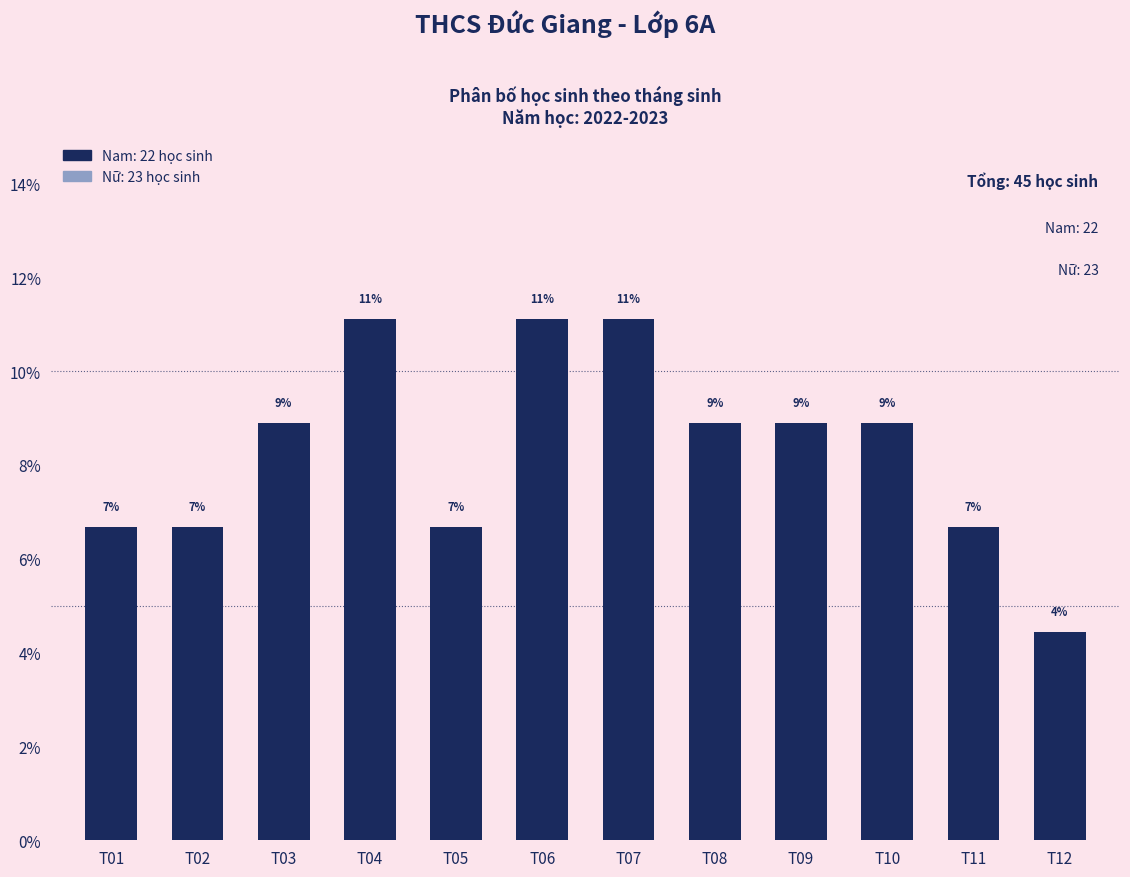

What is the ratio of the value at T11 to the value at T12?

1.5